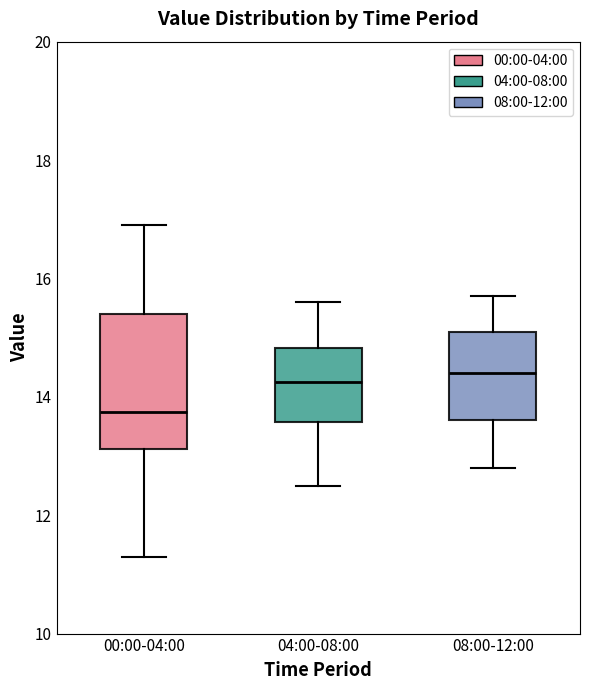

Reading left to right, read every box against the y-axis: the position of its median line, the range the box covers, and the ends of its whiskers. The values are not printed on the chart, so give them approximately, as read against the axis.

00:00-04:00: median 13.8, box 13.2 to 15.4, whiskers 11.4 to 17.0
04:00-08:00: median 14.2, box 13.6 to 14.8, whiskers 12.6 to 15.6
08:00-12:00: median 14.4, box 13.6 to 15.2, whiskers 12.8 to 15.8